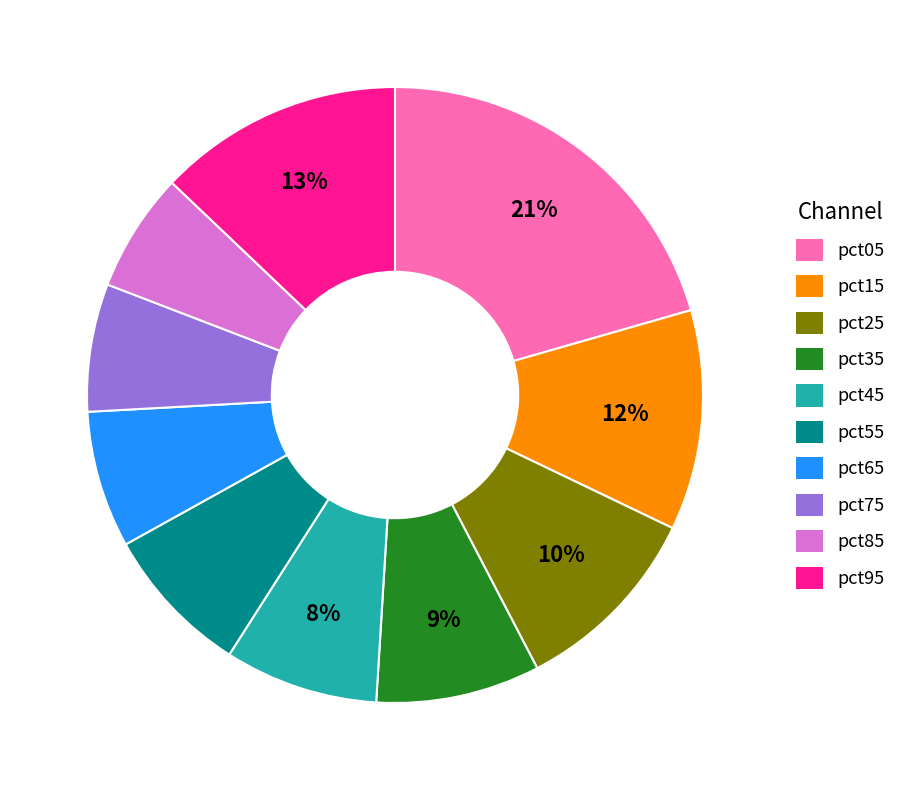

To the nearest percent, what percentage of the pie is pct25?

10%